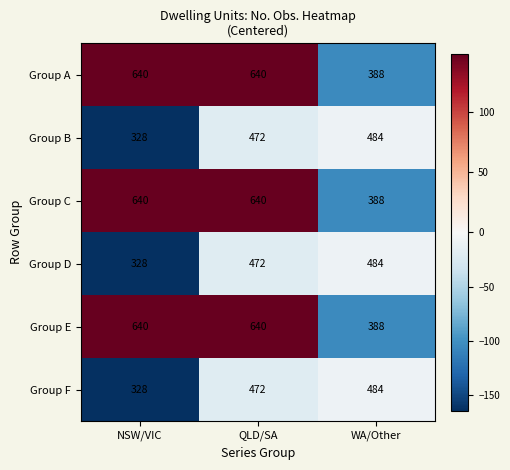

Read the Group C value at QLD/SA, to the nearest 5.

640